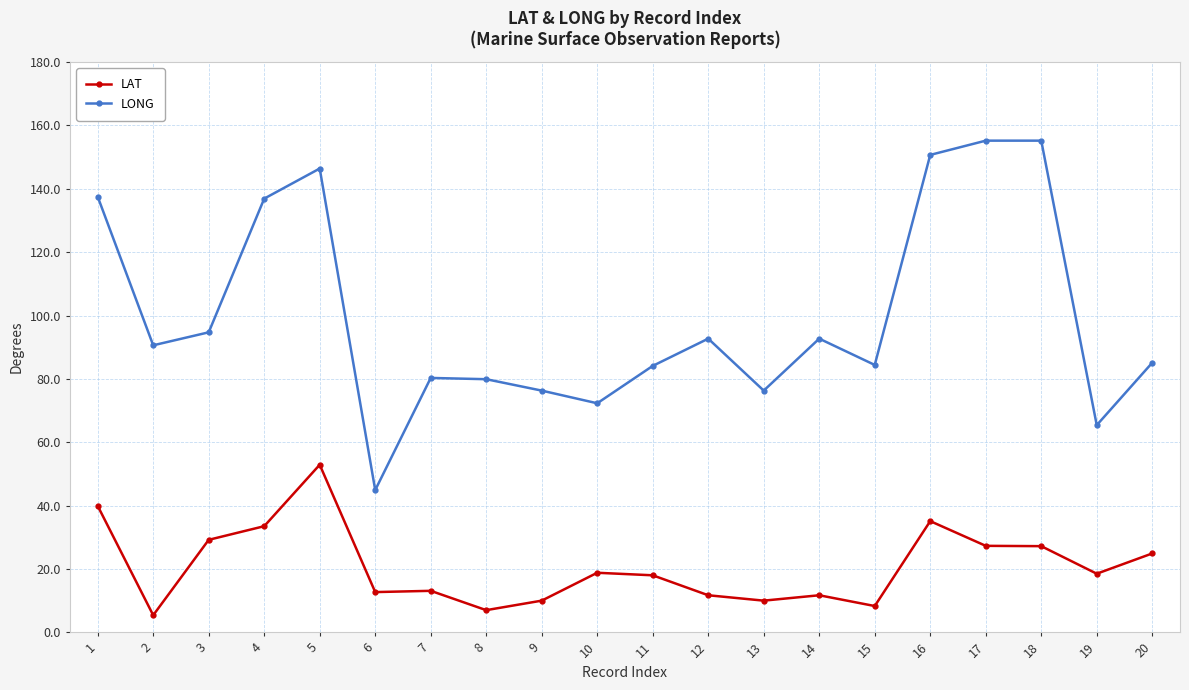

What is the value of the LONG point at the 17th from the left?

155.2